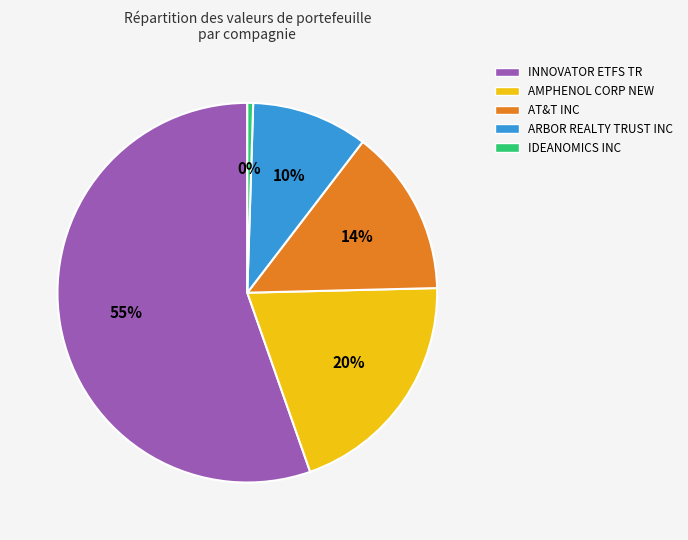

Between ARBOR REALTY TRUST INC and INNOVATOR ETFS TR, which is larger?

INNOVATOR ETFS TR